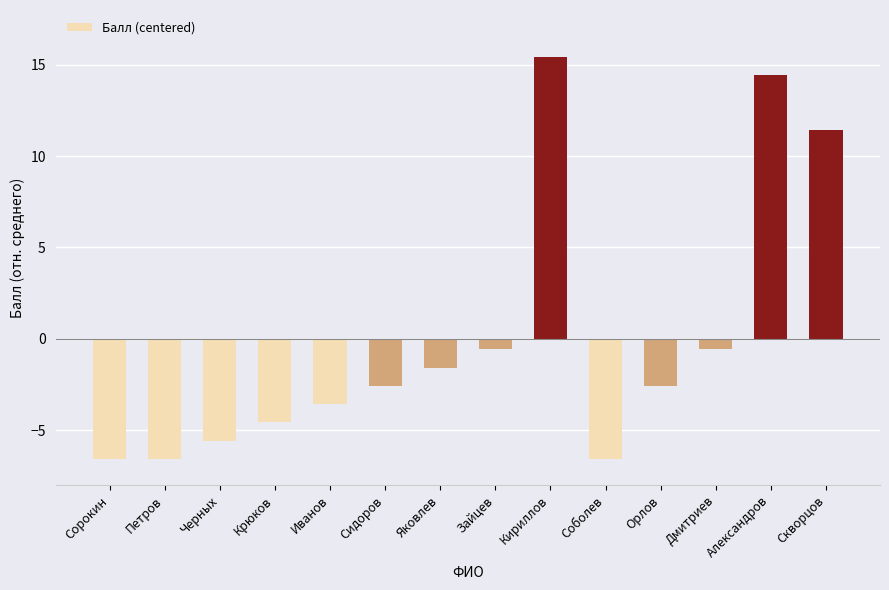

What is the difference between the maximum and minimum values?

22.0